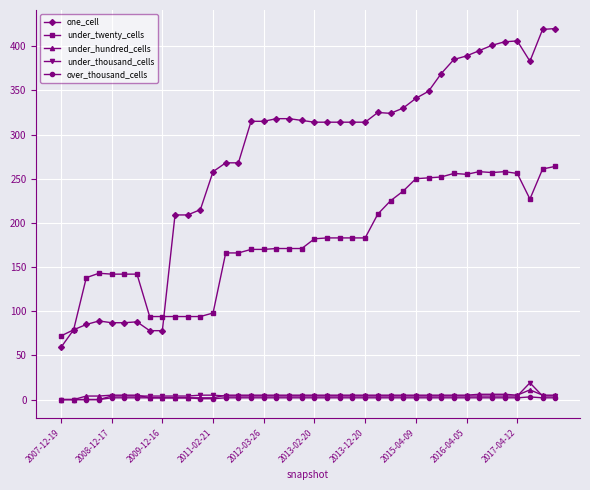

True or false: under_twenty_cells and under_thousand_cells intersect in this chart.

False